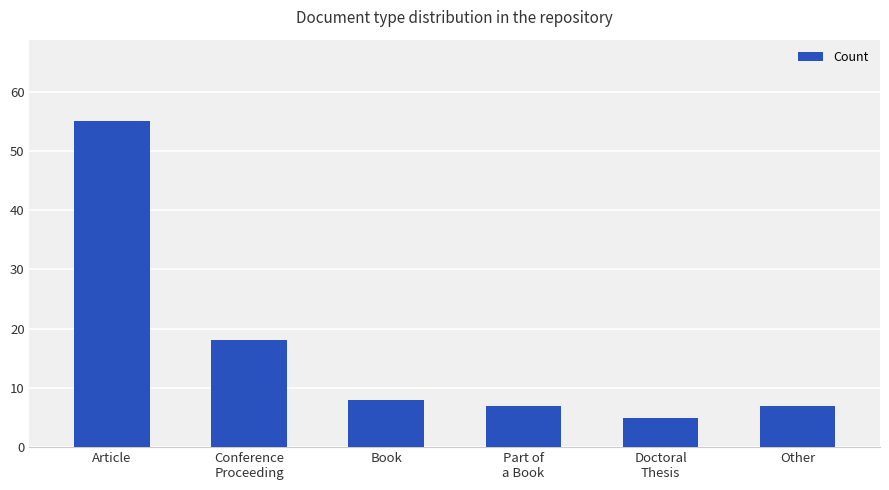

What is the difference between the second highest and minimum values?

13